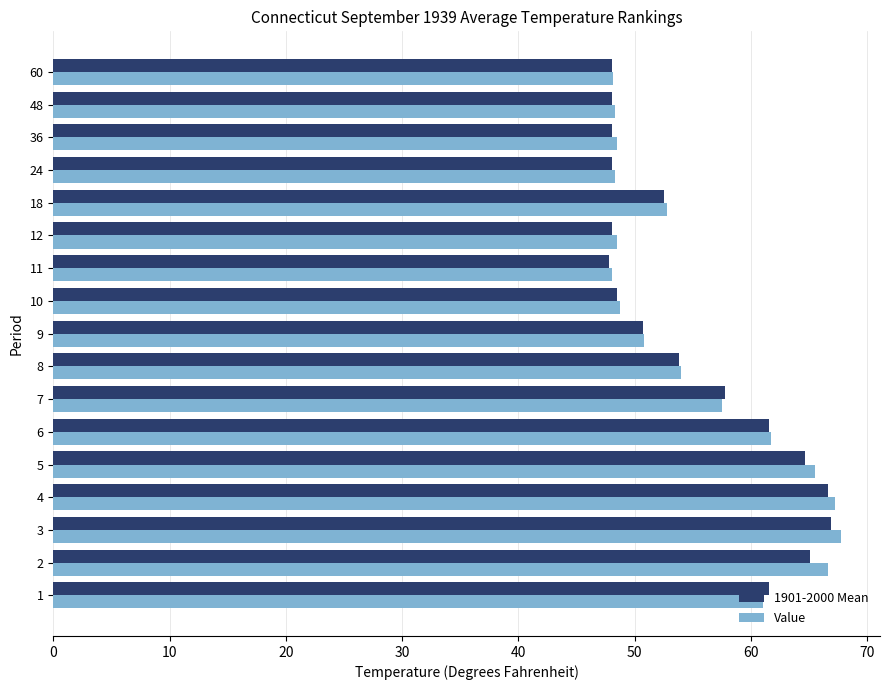

What is the sum of all Value values?

943.2